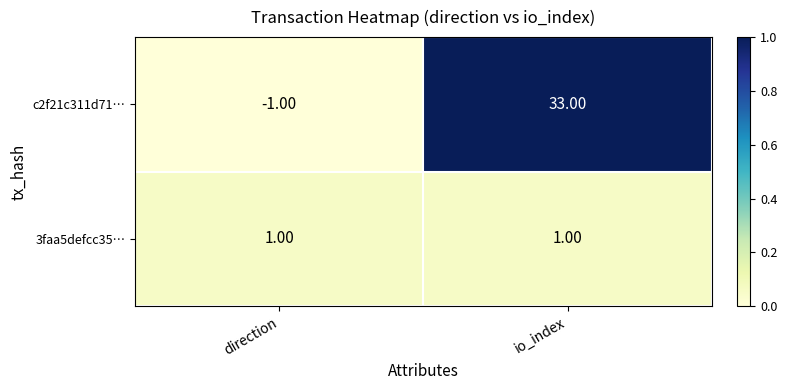

Rank the series at direction from highest to lowest value.

3faa5defcc35…, c2f21c311d71…